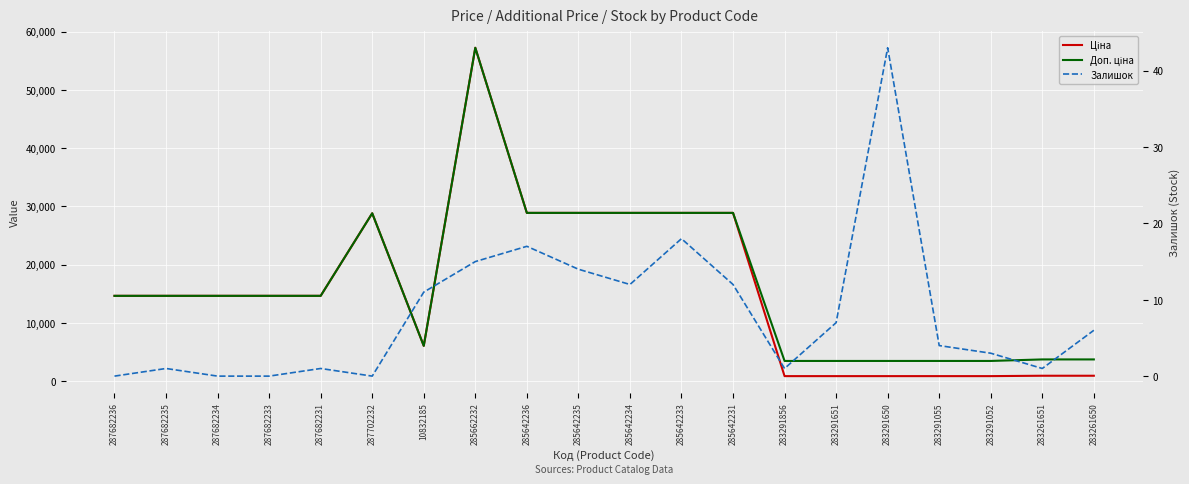

Reading left to right, transcribe all the data shown in this chart.

Ціна: 287682236=14649.6	287682235=14649.6	287682234=14649.6	287682233=14649.6	287682231=14649.6	287702232=28821.8	10832185=6067.2	285662232=57235.5	285642236=28890.3	285642235=28890.3	285642234=28890.3	285642233=28890.3	285642231=28890.3	283291856=868.0	283291651=868.0	283291650=868.0	283291055=868.0	283291052=868.0	283261651=933.5	283261650=933.5
Доп. ціна: 287682236=14649.6	287682235=14649.6	287682234=14649.6	287682233=14649.6	287682231=14649.6	287702232=28821.8	10832185=6067.2	285662232=57235.5	285642236=28890.3	285642235=28890.3	285642234=28890.3	285642233=28890.3	285642231=28890.3	283291856=3472.1	283291651=3472.1	283291650=3472.1	283291055=3472.1	283291052=3472.1	283261651=3734.2	283261650=3734.2
Залишок: 287682236=0.0	287682235=1.0	287682234=0.0	287682233=0.0	287682231=1.0	287702232=0.0	10832185=11.0	285662232=15.0	285642236=17.0	285642235=14.0	285642234=12.0	285642233=18.0	285642231=12.0	283291856=1.0	283291651=7.0	283291650=43.0	283291055=4.0	283291052=3.0	283261651=1.0	283261650=6.0